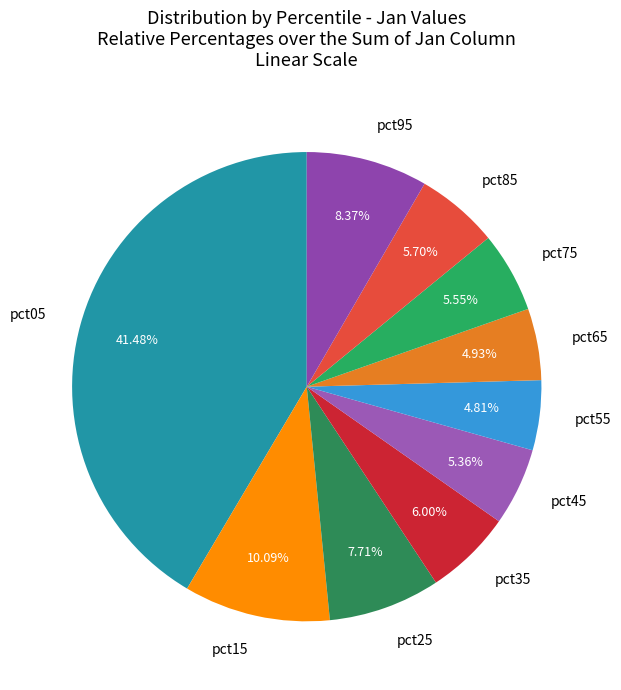

Which slice is the largest?

pct05